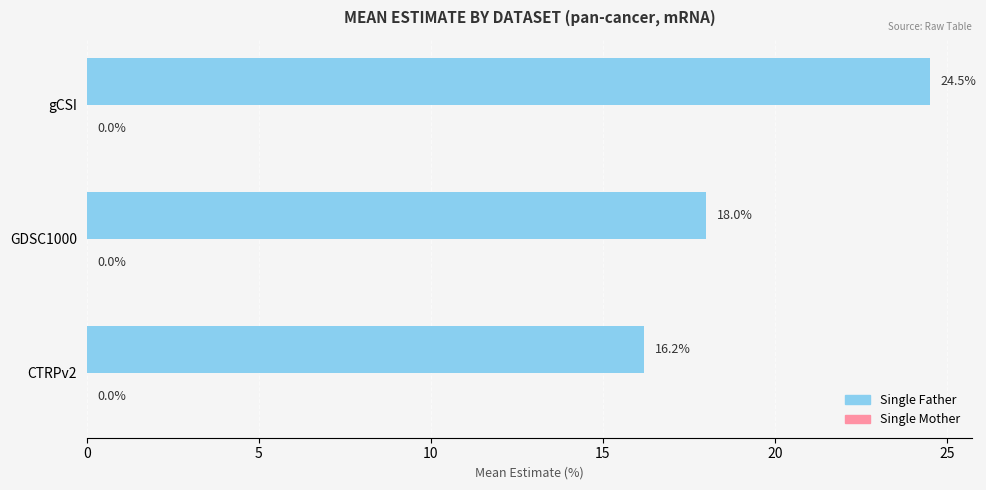

What is the difference between the maximum and second lowest values?

6.5